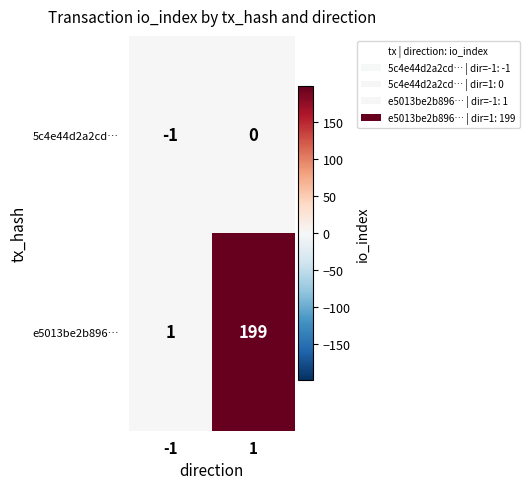

Rank the series by their maximum value, from lowest to highest.

5c4e44d2a2cd…, e5013be2b896…